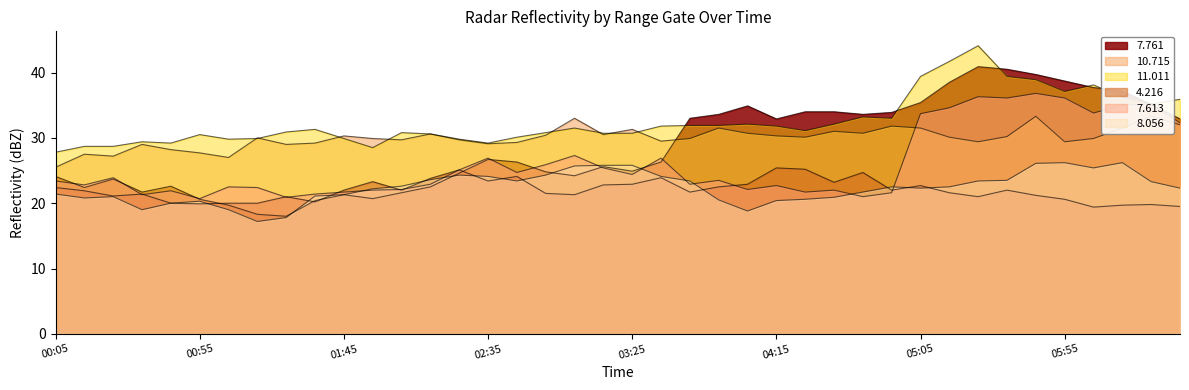

How many intersections are there between 10.715 and 7.613?

1